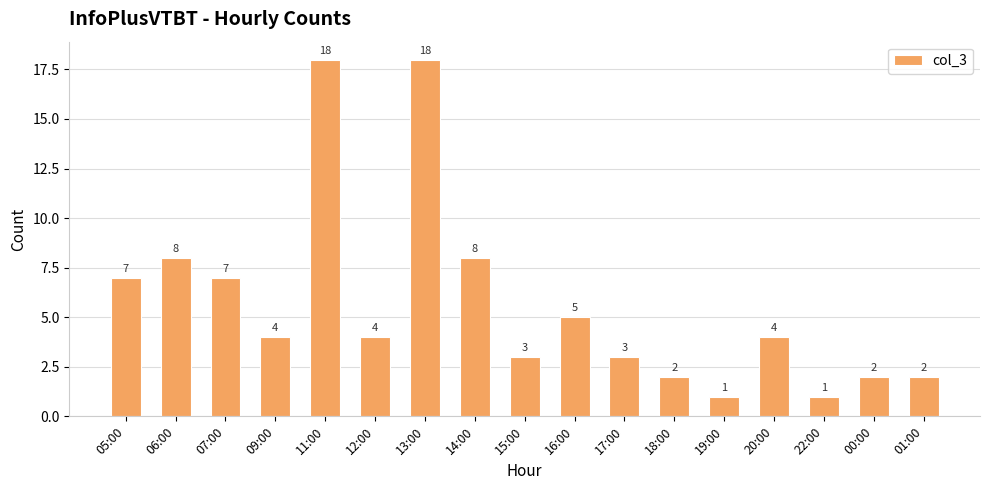

What is the minimum value shown in the chart?

1